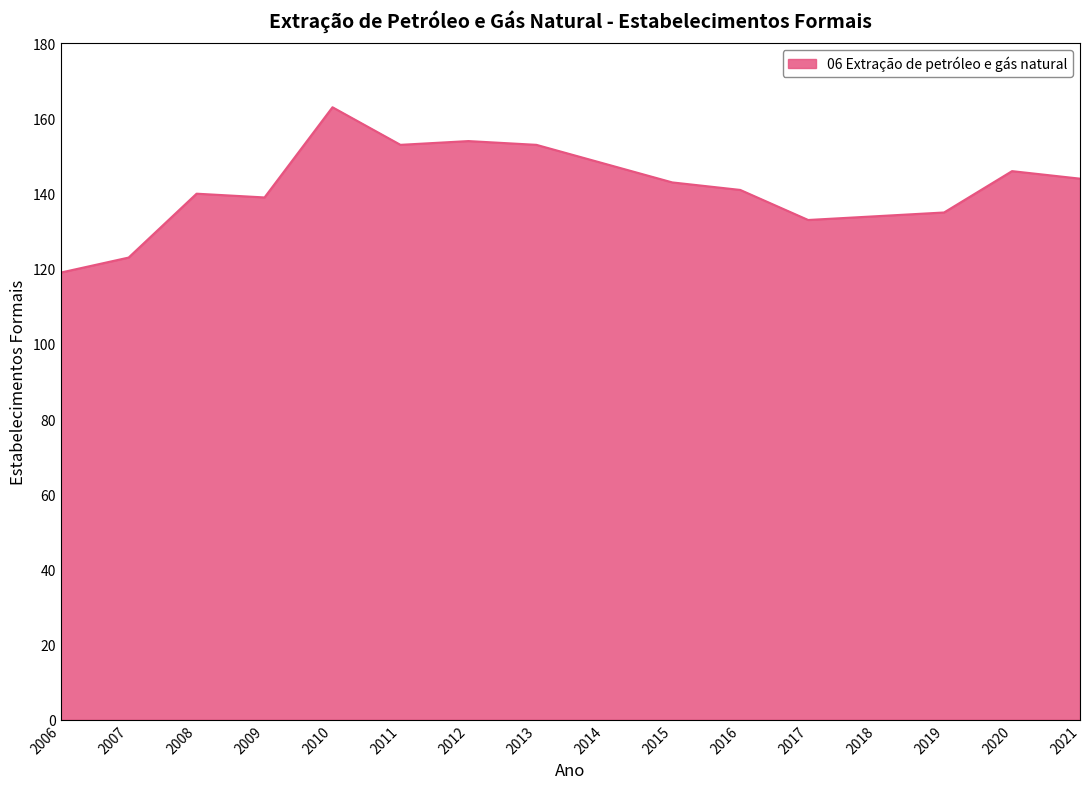

At which category does the chart reach its minimum across all series?

2006